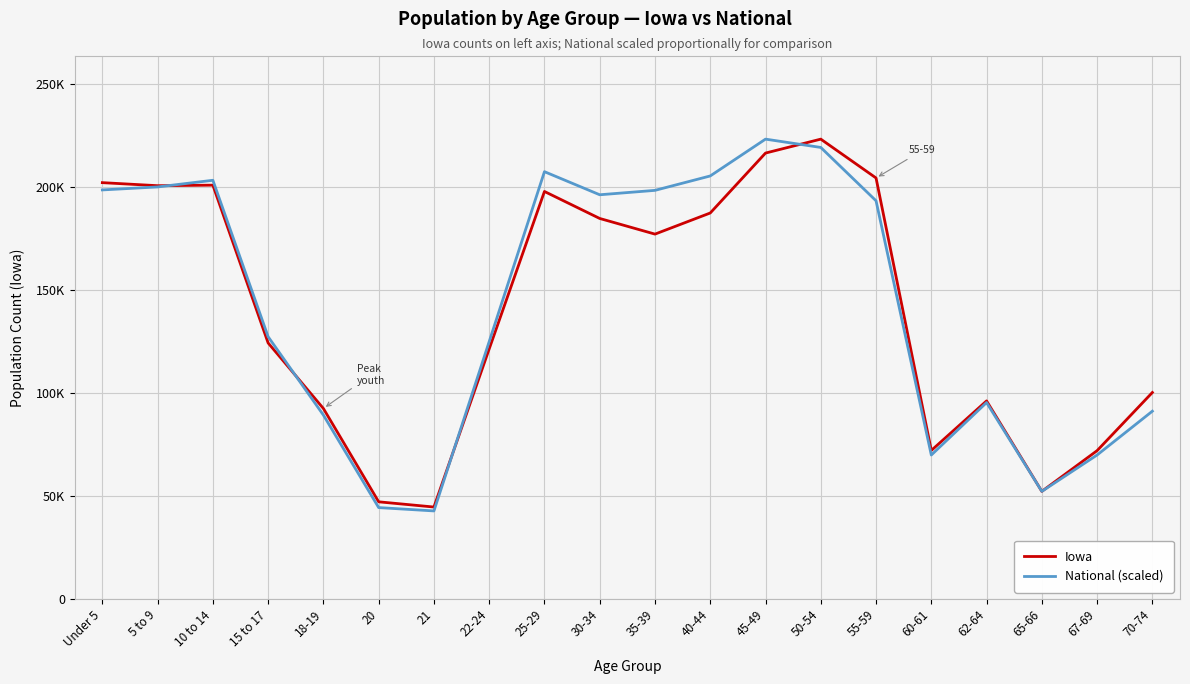

Does the chart display data point markers on the line(s)?

No